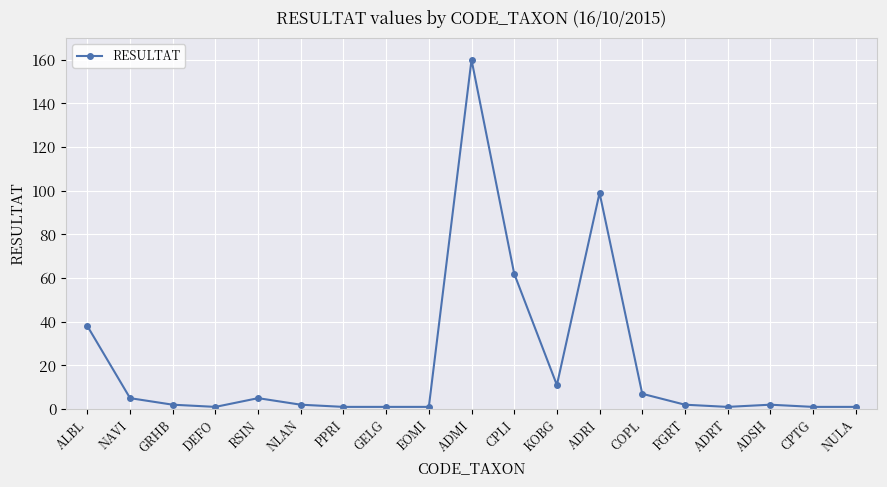

What is the label of the 16th point from the left?

ADRT